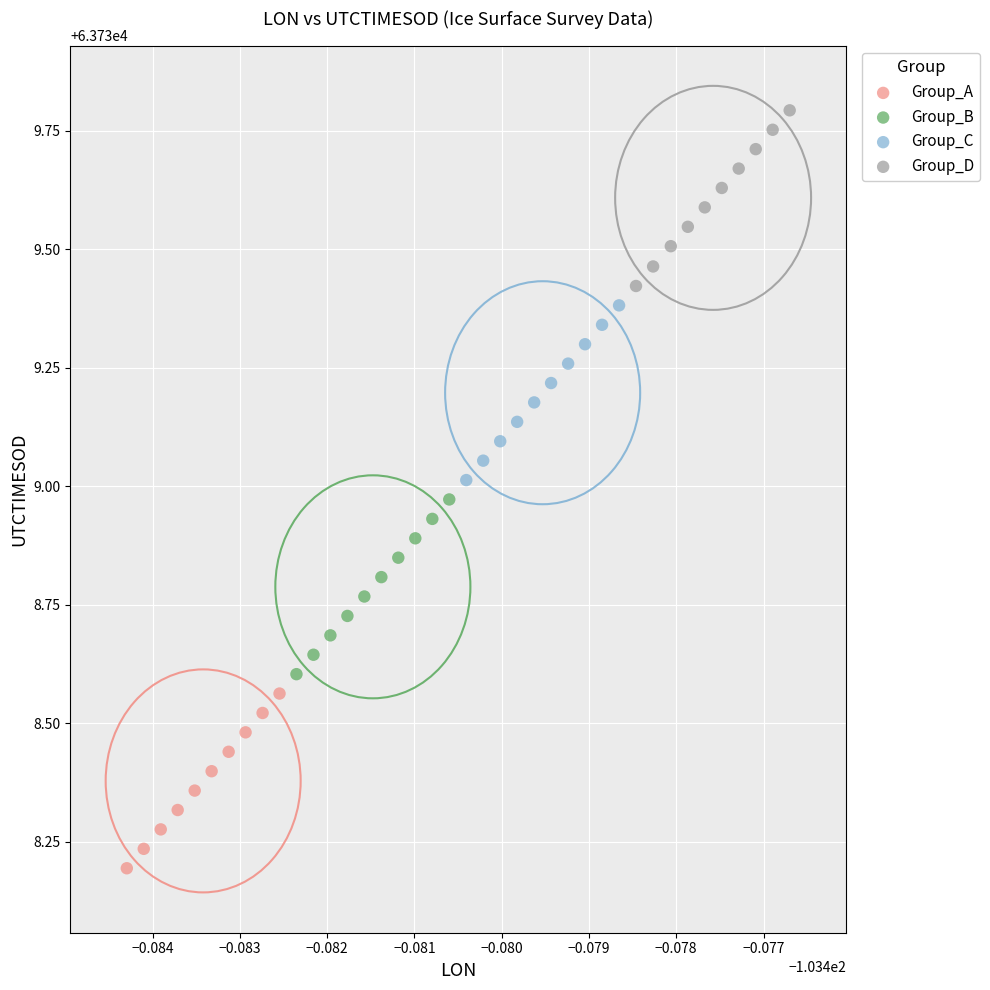

What are all the series names shown in the legend?

Group_A, Group_B, Group_C, Group_D